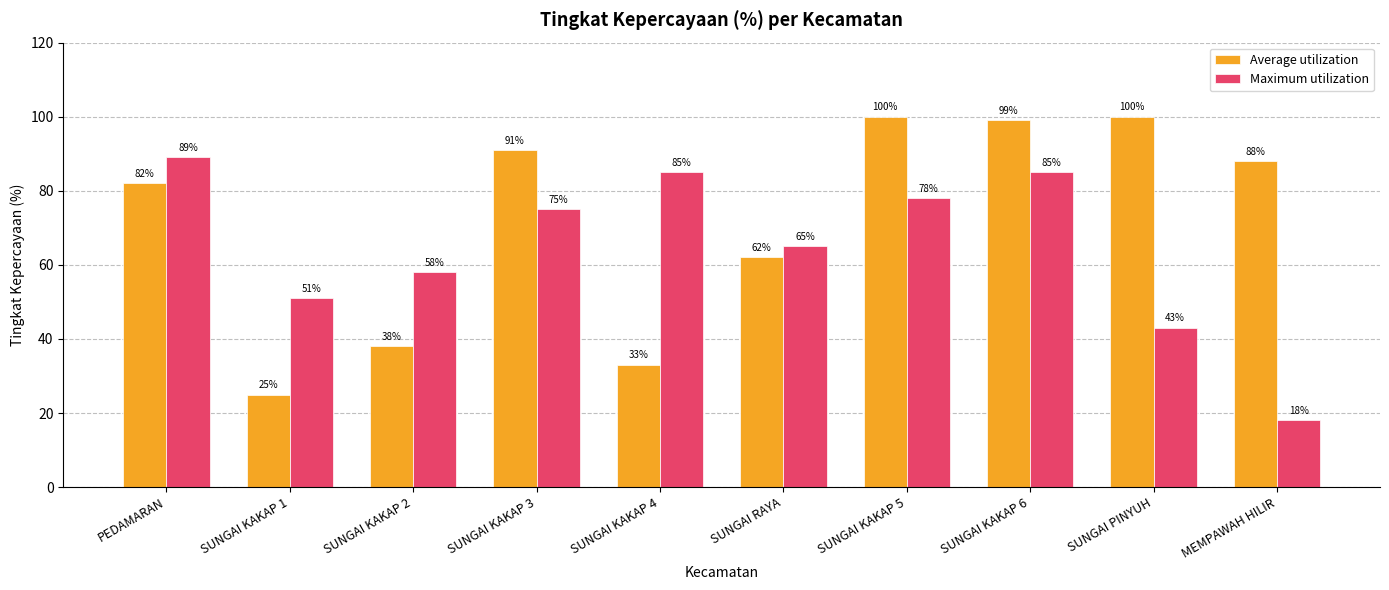

What is the difference between the Maximum utilization values at SUNGAI KAKAP 2 and SUNGAI KAKAP 6?

27